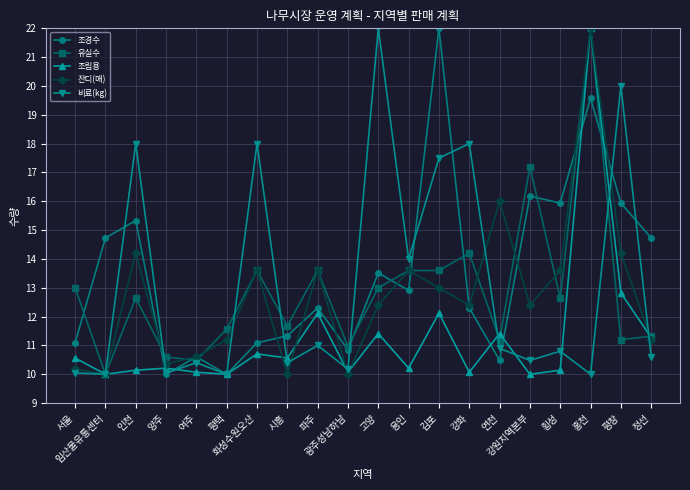

What is the average value of the 비료(kg) series?

13.1